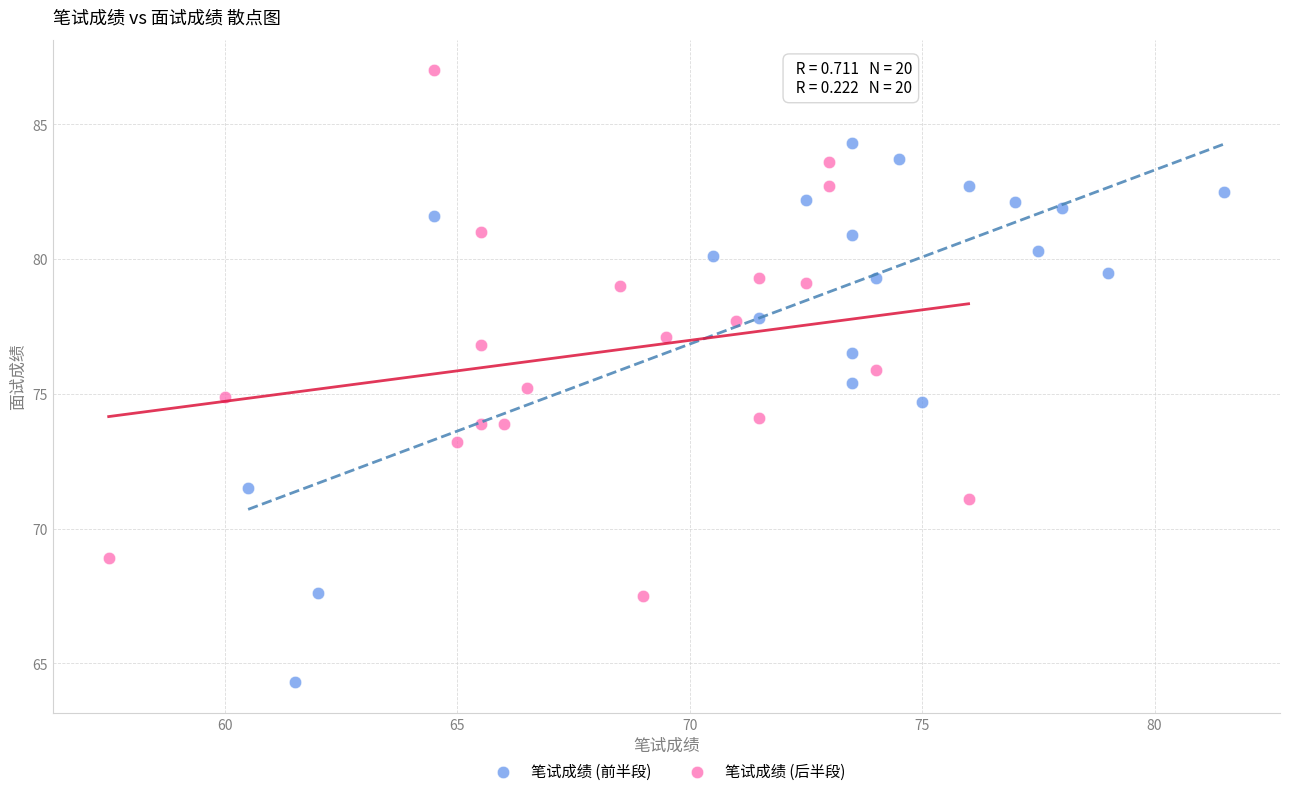

Which series contains the lowest Y value?

笔试成绩 (前半段)